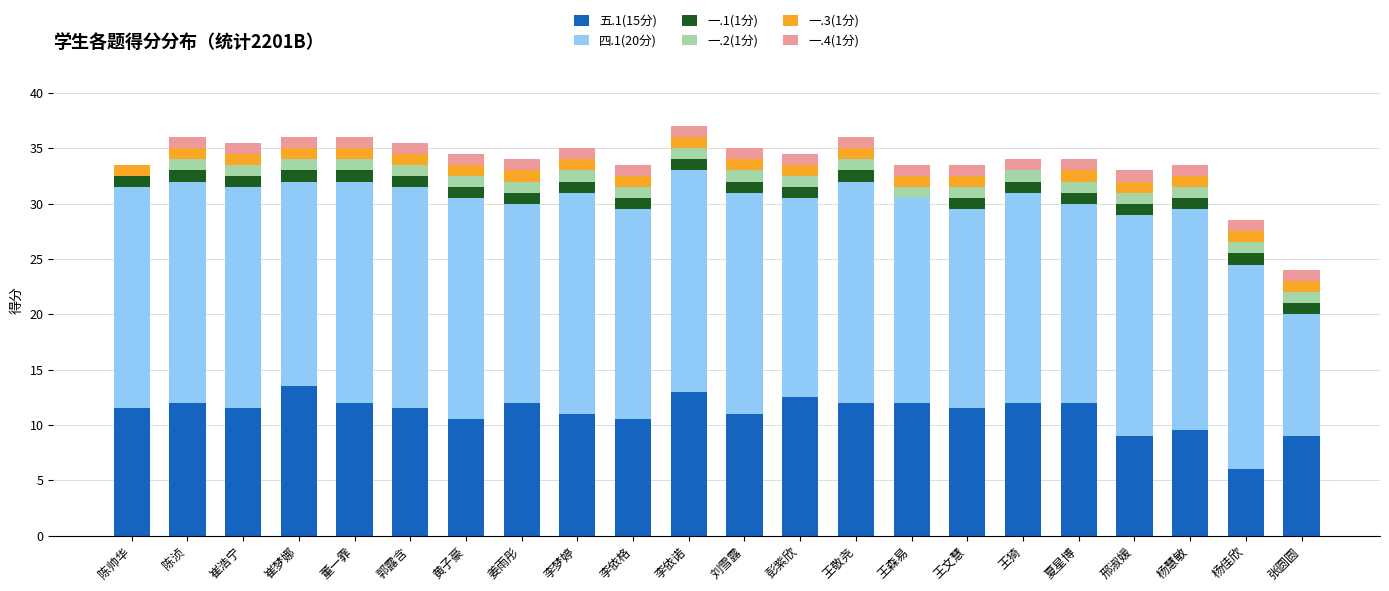

True or false: 五.1(15分) has a value of 9.5 at 杨慧敏.

True